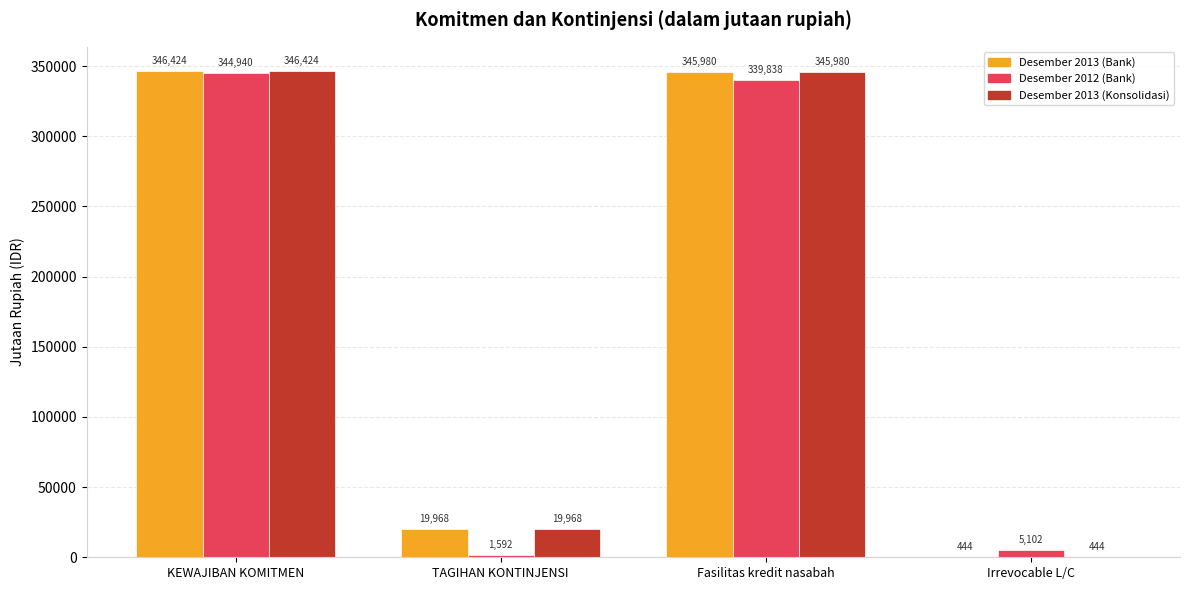

Reading left to right, extract all data points from this chart.

Desember 2013 (Bank): 346424	19968	345980	444
Desember 2012 (Bank): 344940	1592	339838	5102
Desember 2013 (Konsolidasi): 346424	19968	345980	444